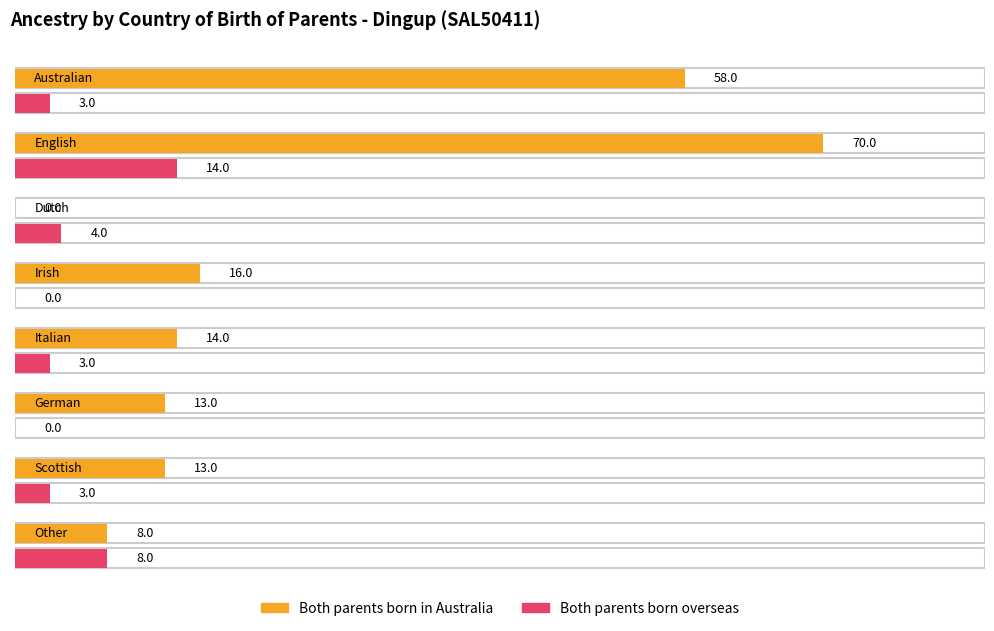

What is the value of the Both parents born in Australia bar at the 7th from the left?

13